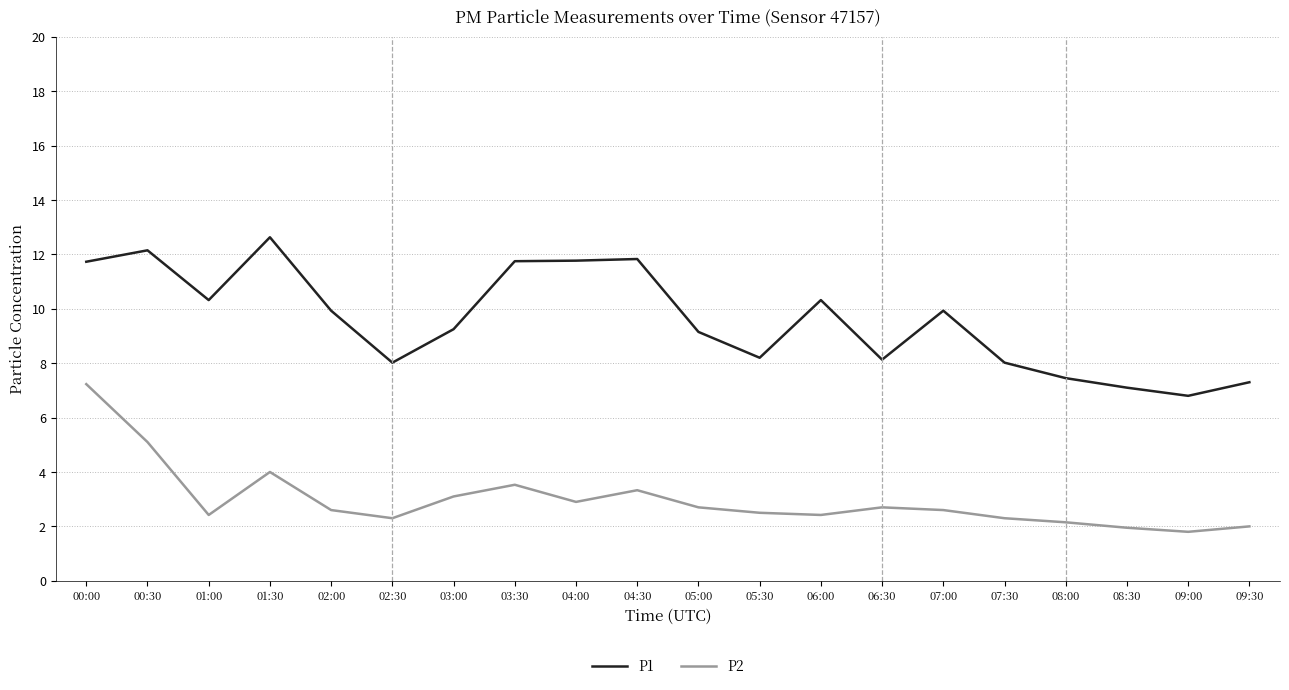

What is the total value across all series at 02:00?

12.5